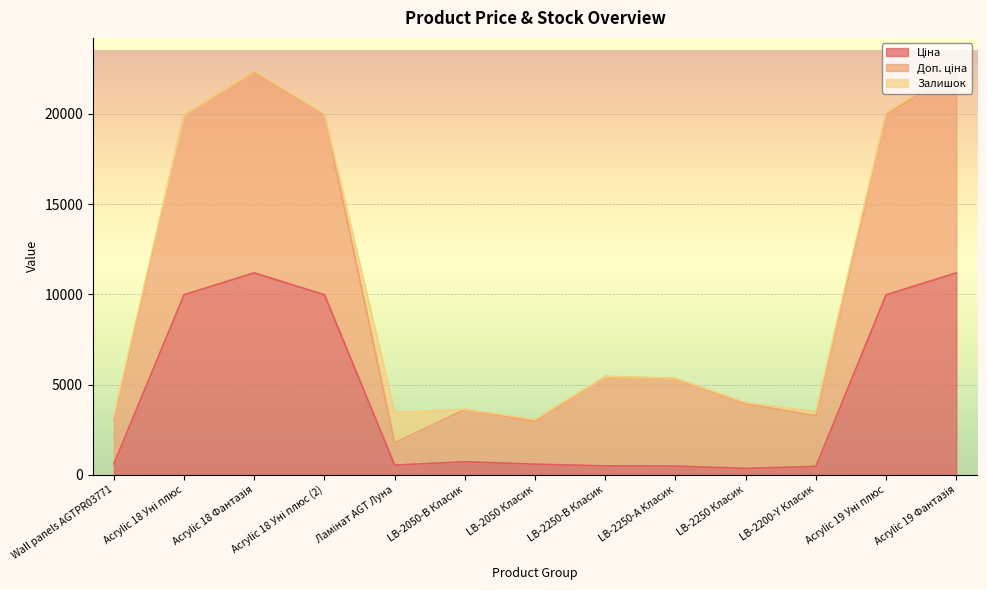

Does the chart display data point markers on the line(s)?

No